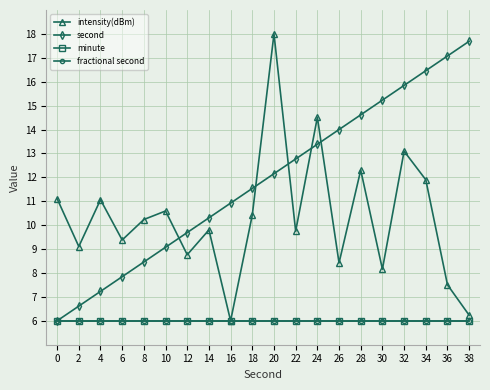

Is this an area chart (filled region under the line)?

No